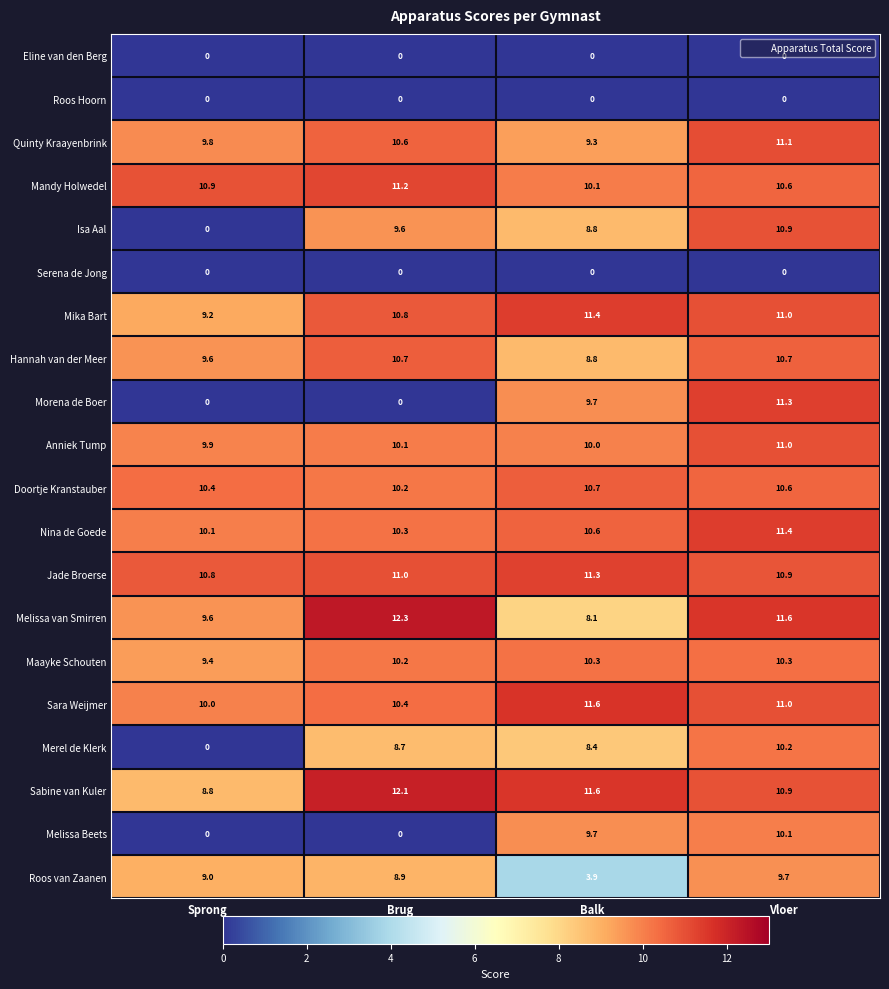

The Sabine van Kuler series shows 7.4 at Brug. True or false?

False